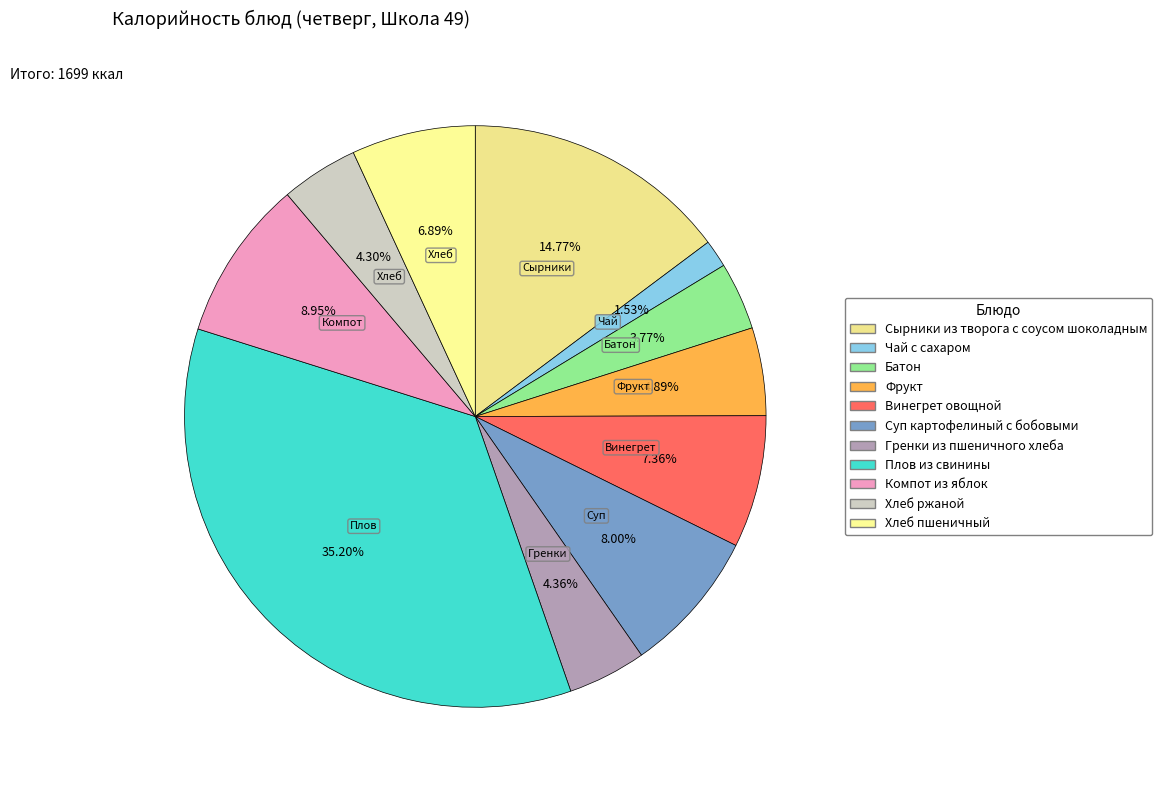

Which slice is the largest?

Плов из свинины